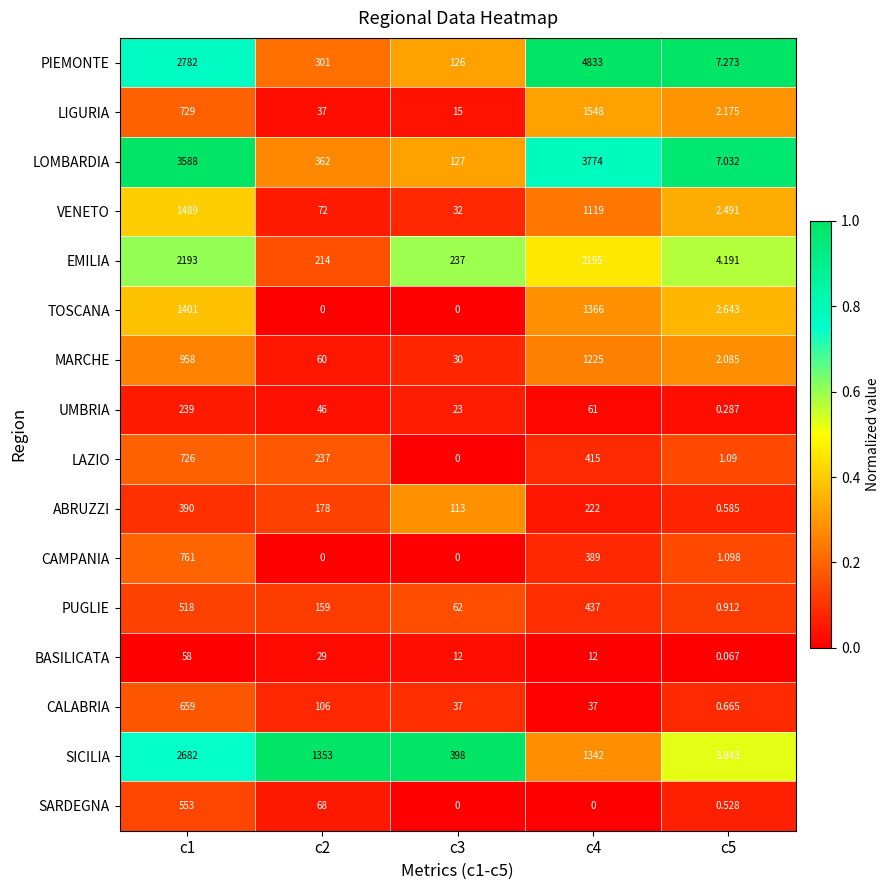

Count the number of categories in the chart.

5